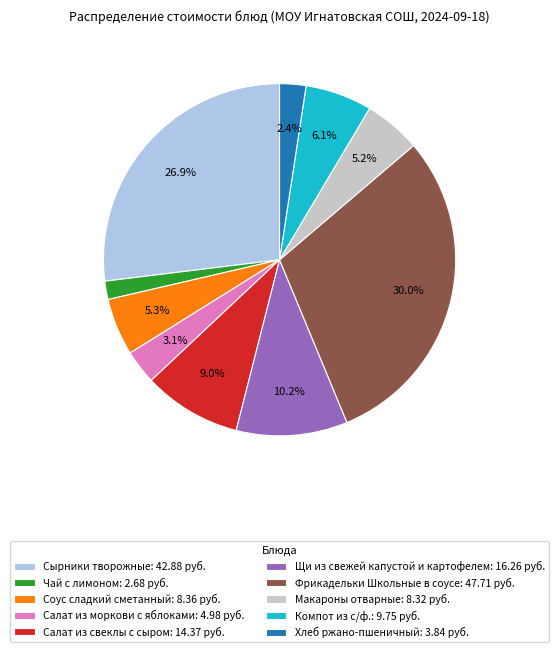

Which slice is the smallest?

Чай с лимоном